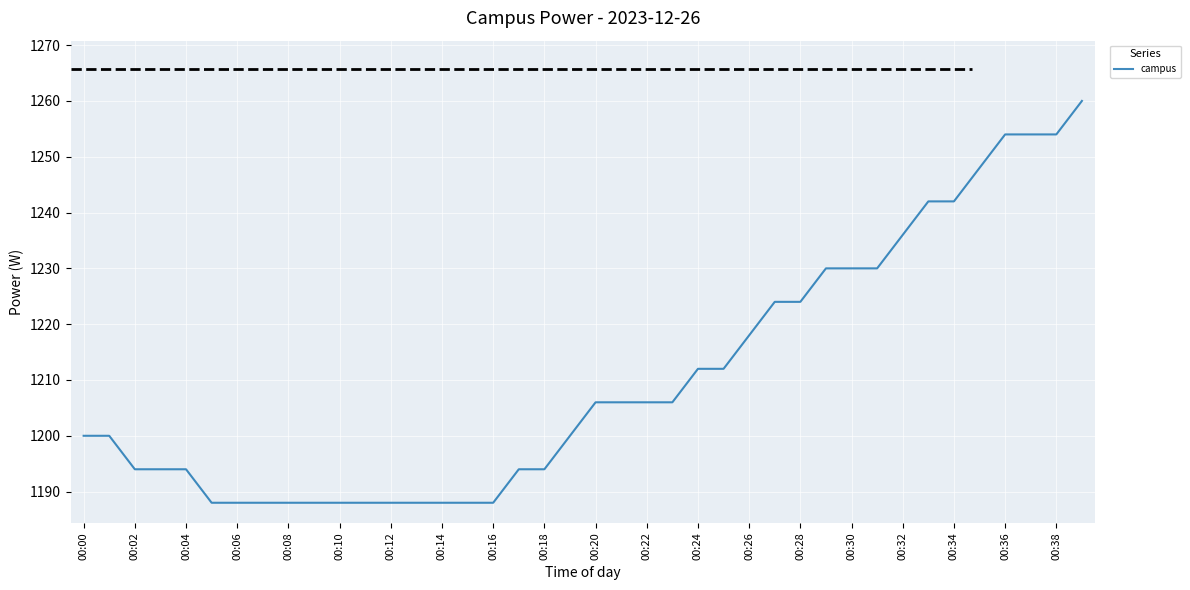

What is the difference between the maximum and minimum values?

72